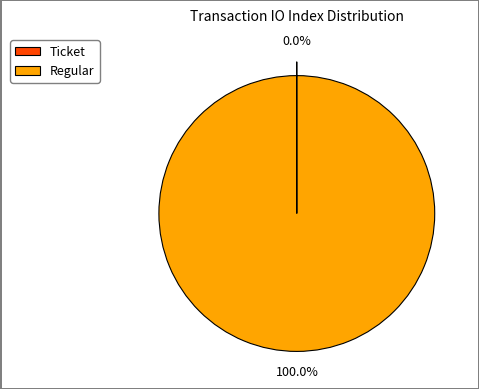

Which category accounts for the majority?

Regular